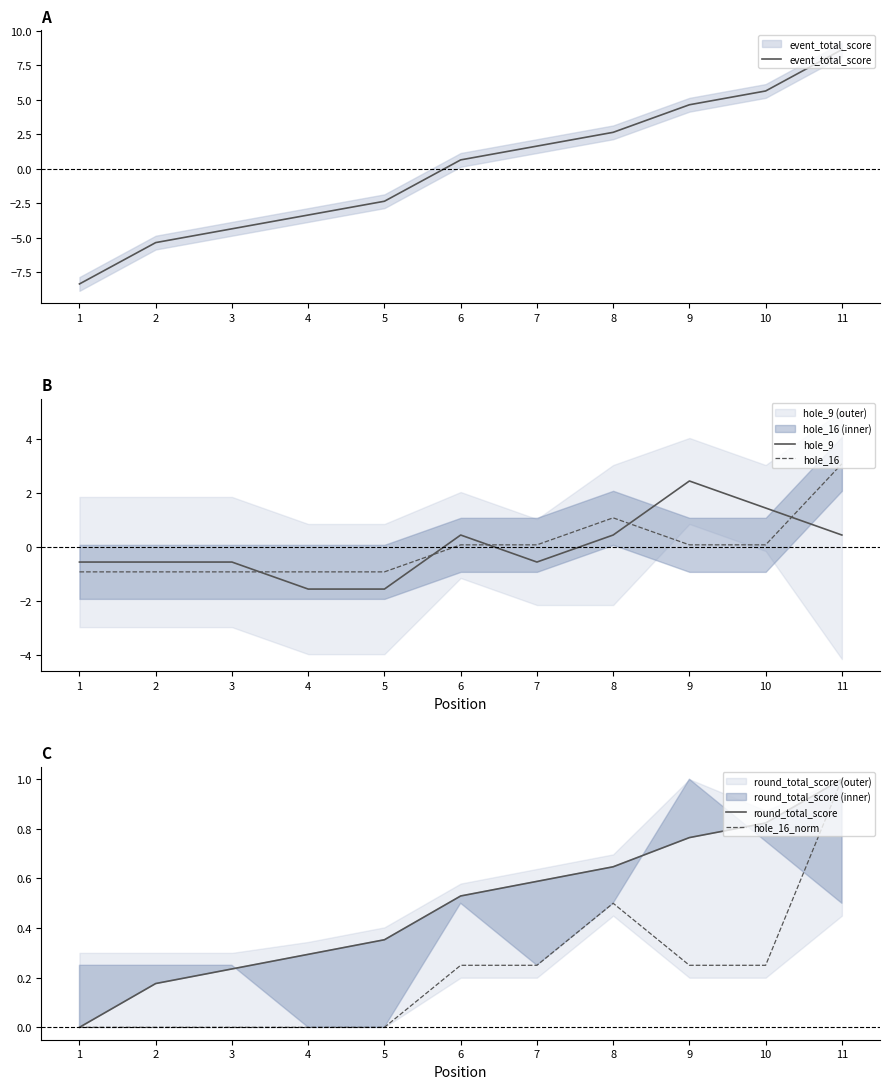

At which category is the sum across all series the highest?

11